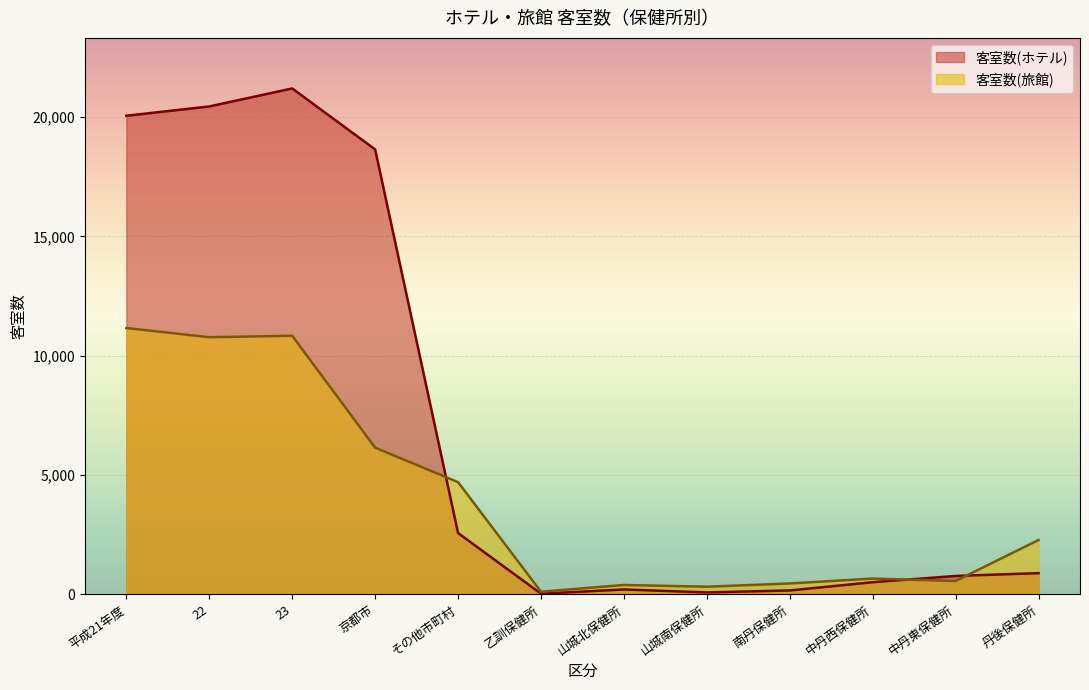

Between which two adjacent categories do 客室数(旅館) and 客室数(ホテル) first intersect?

京都市 and その他市町村